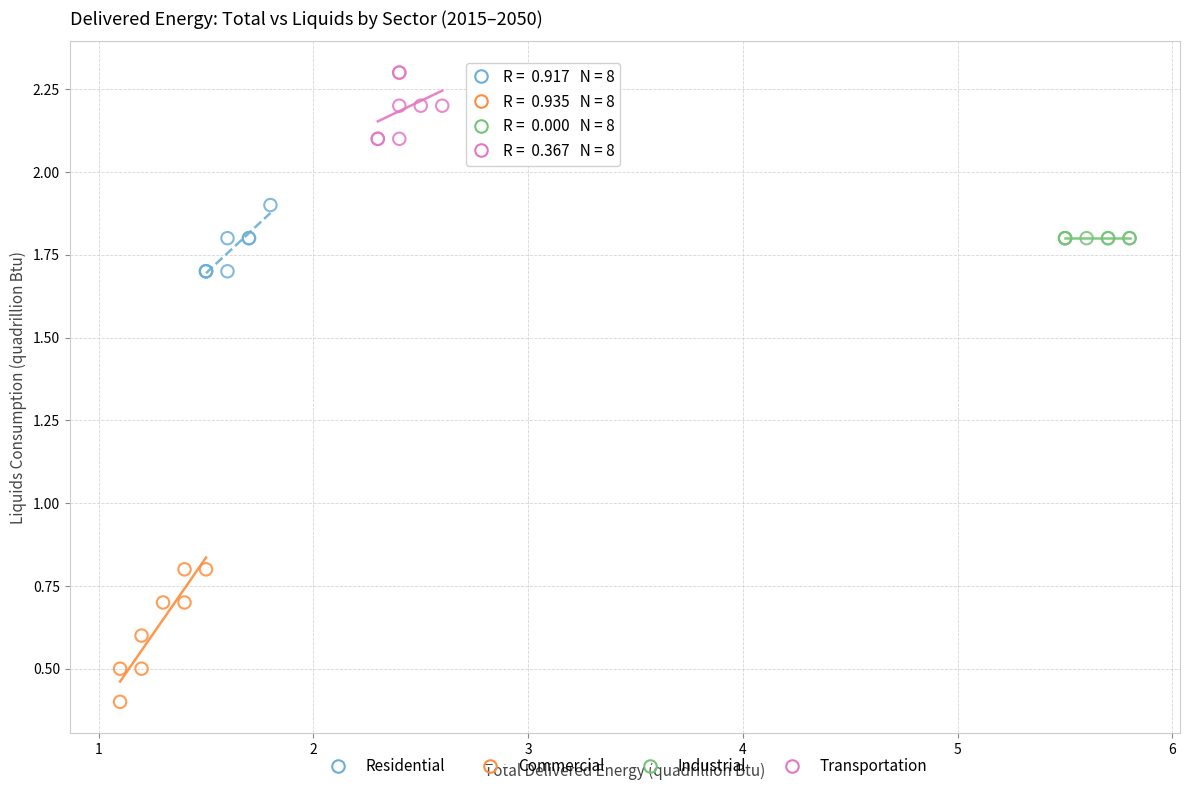

Which series contains the lowest Y value?

Commercial